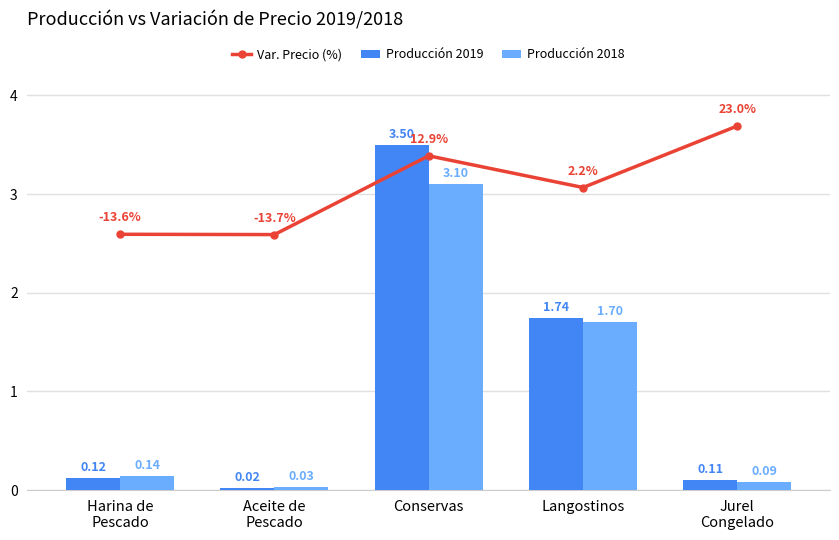

Are the bars grouped side by side (vs. stacked)?

Yes